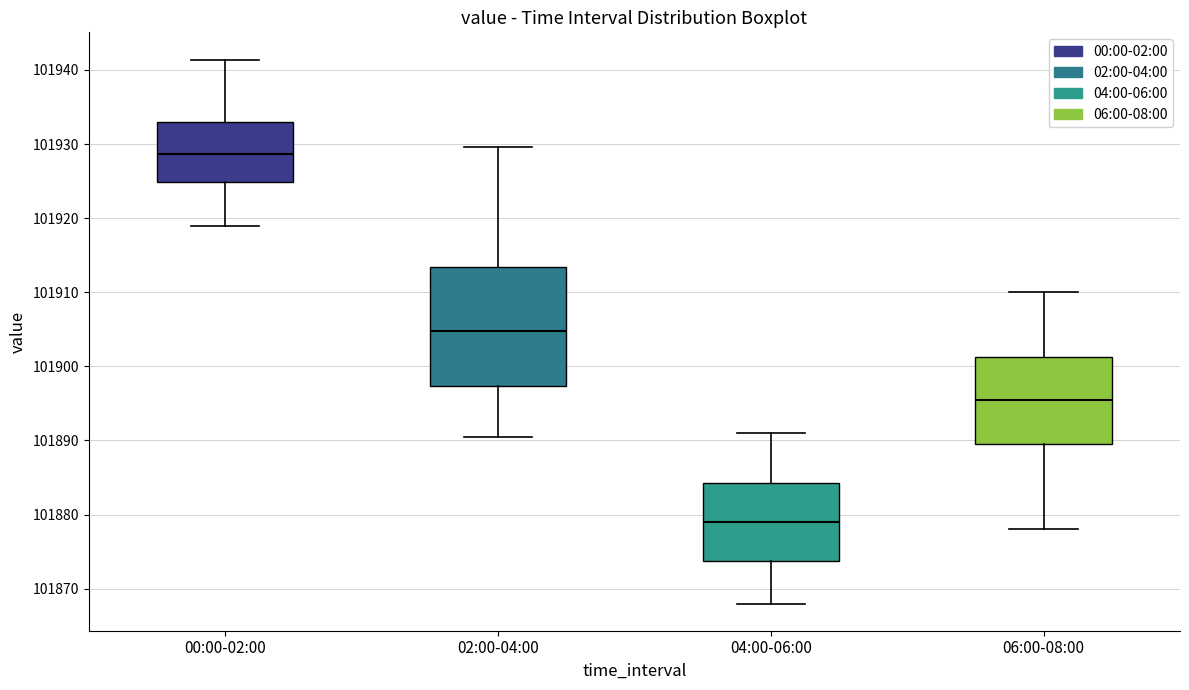

Which box has the lowest median line?

04:00-06:00